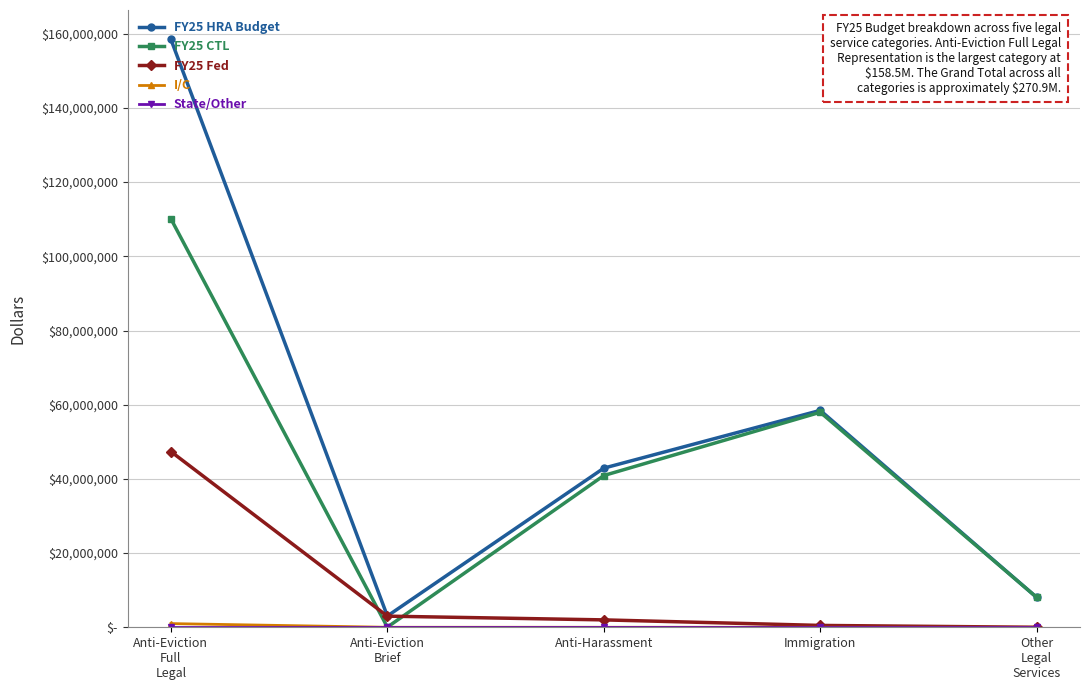

Which category has the highest value across all series?

Anti-Eviction
Full
Legal